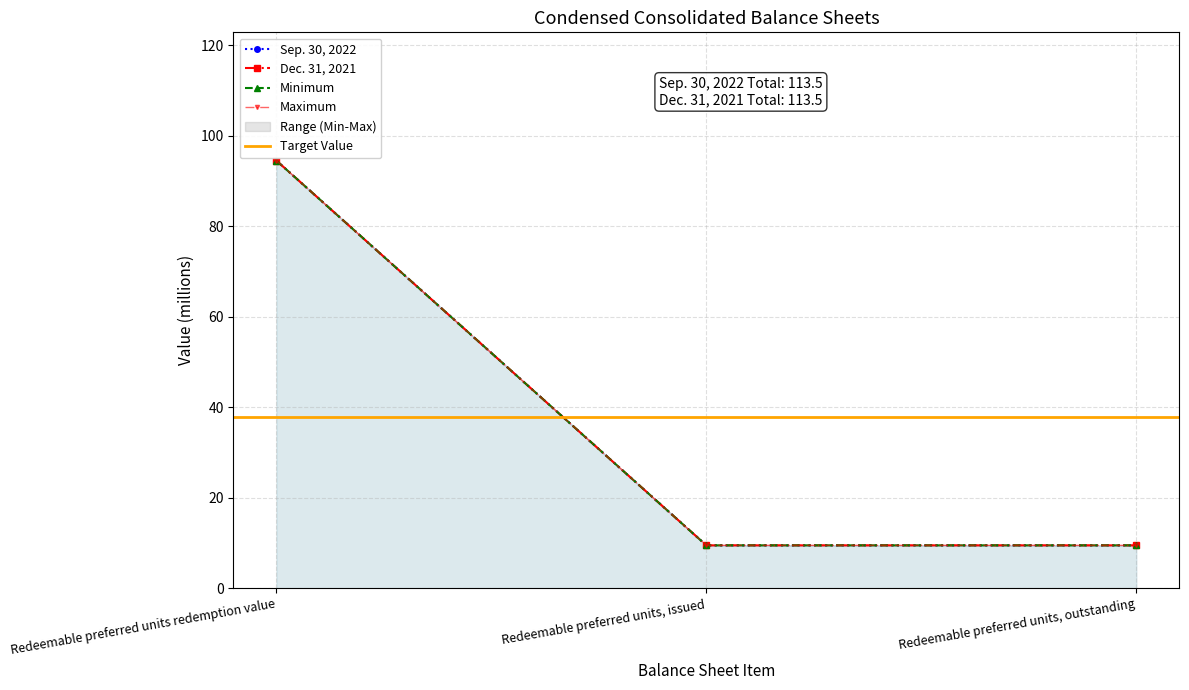

What is the difference between the maximum and minimum values in the Dec. 31, 2021 series?

85.0